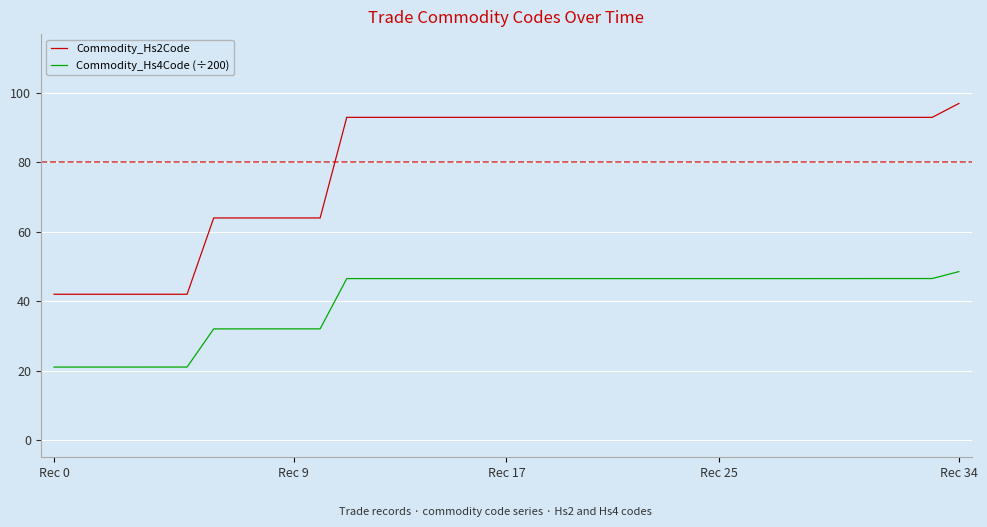

What is the minimum value for Commodity_Hs2Code?

42.0